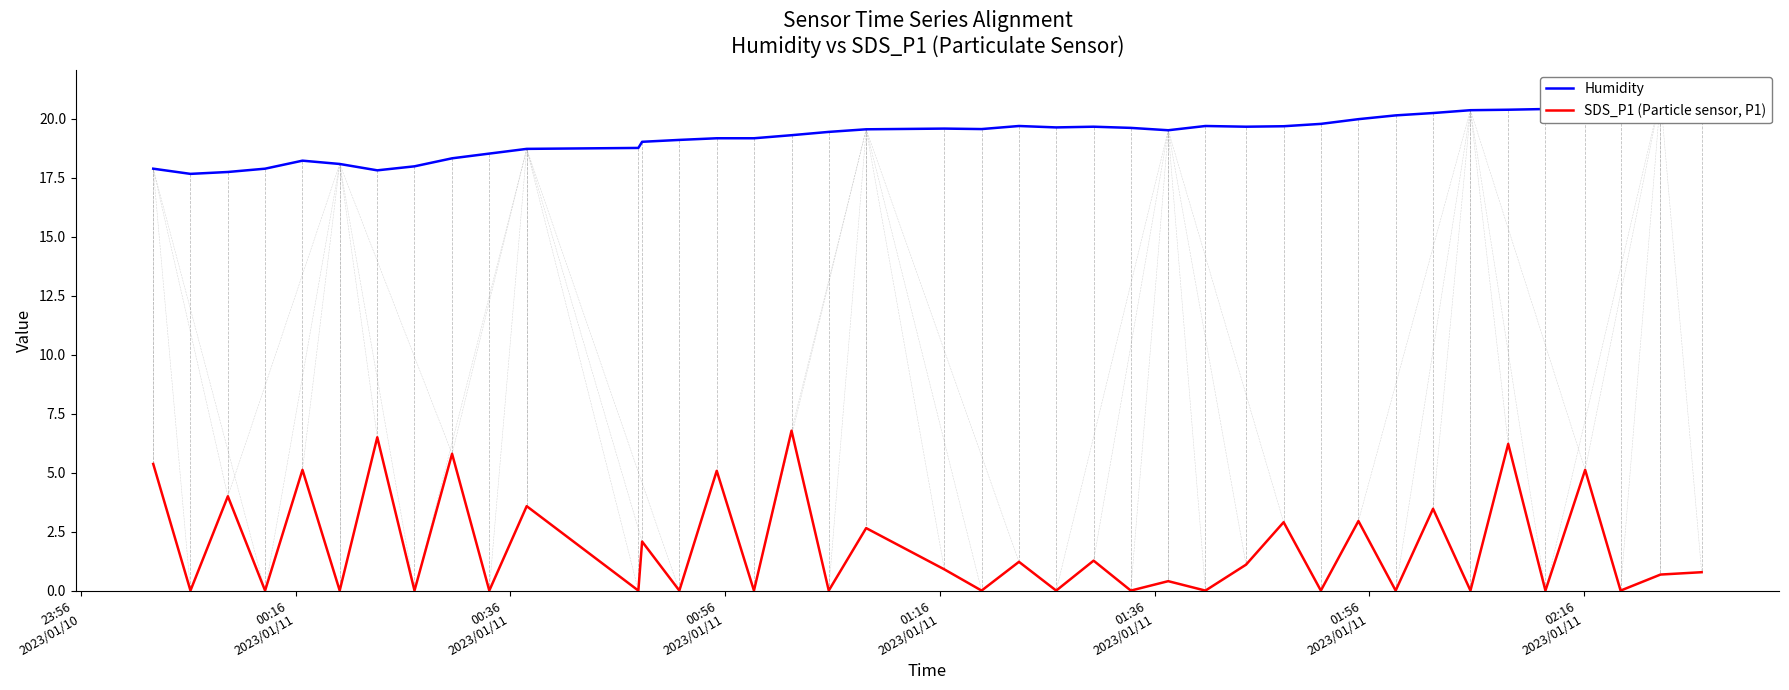

The SDS_P1 (Particle sensor, P1) series shows 7.7 at 14. True or false?

False